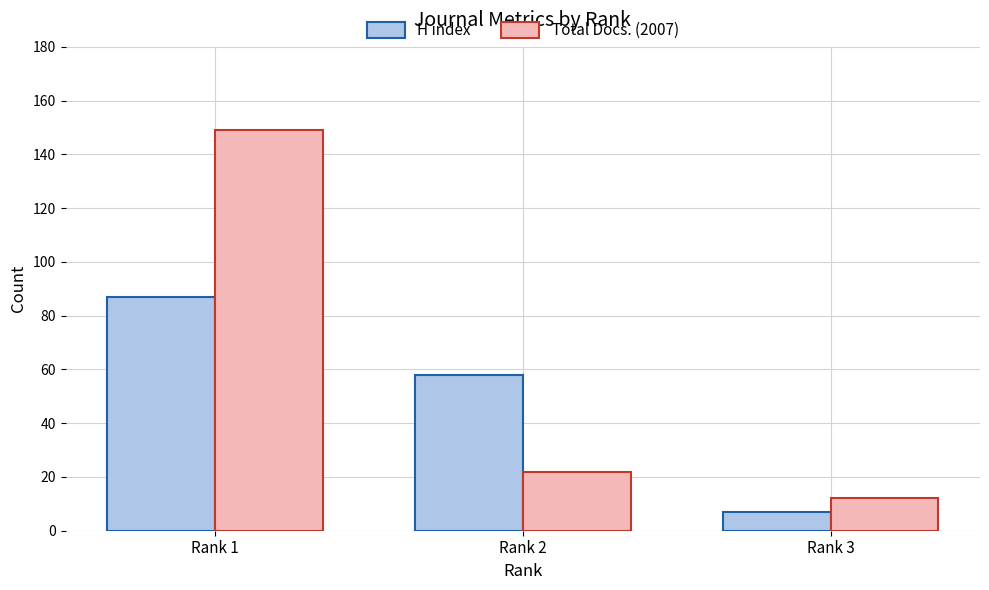

List the labels in order of H index value, largest first.

Rank 1, Rank 2, Rank 3